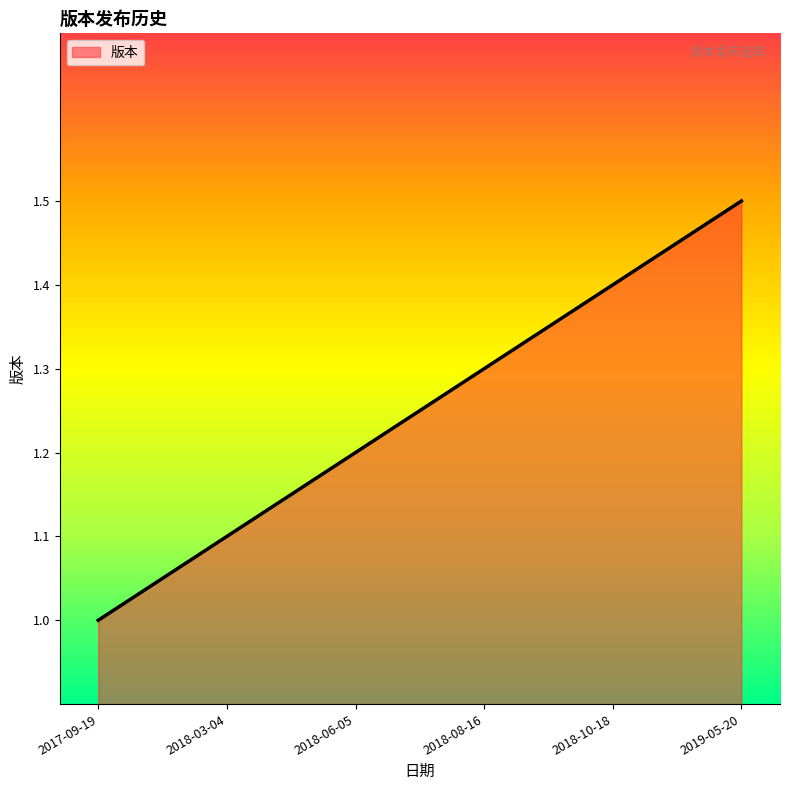

Reading left to right, list all the values displayed in this chart.

2017-09-19=1.0	2018-03-04=1.1	2018-06-05=1.2	2018-08-16=1.3	2018-10-18=1.4	2019-05-20=1.5